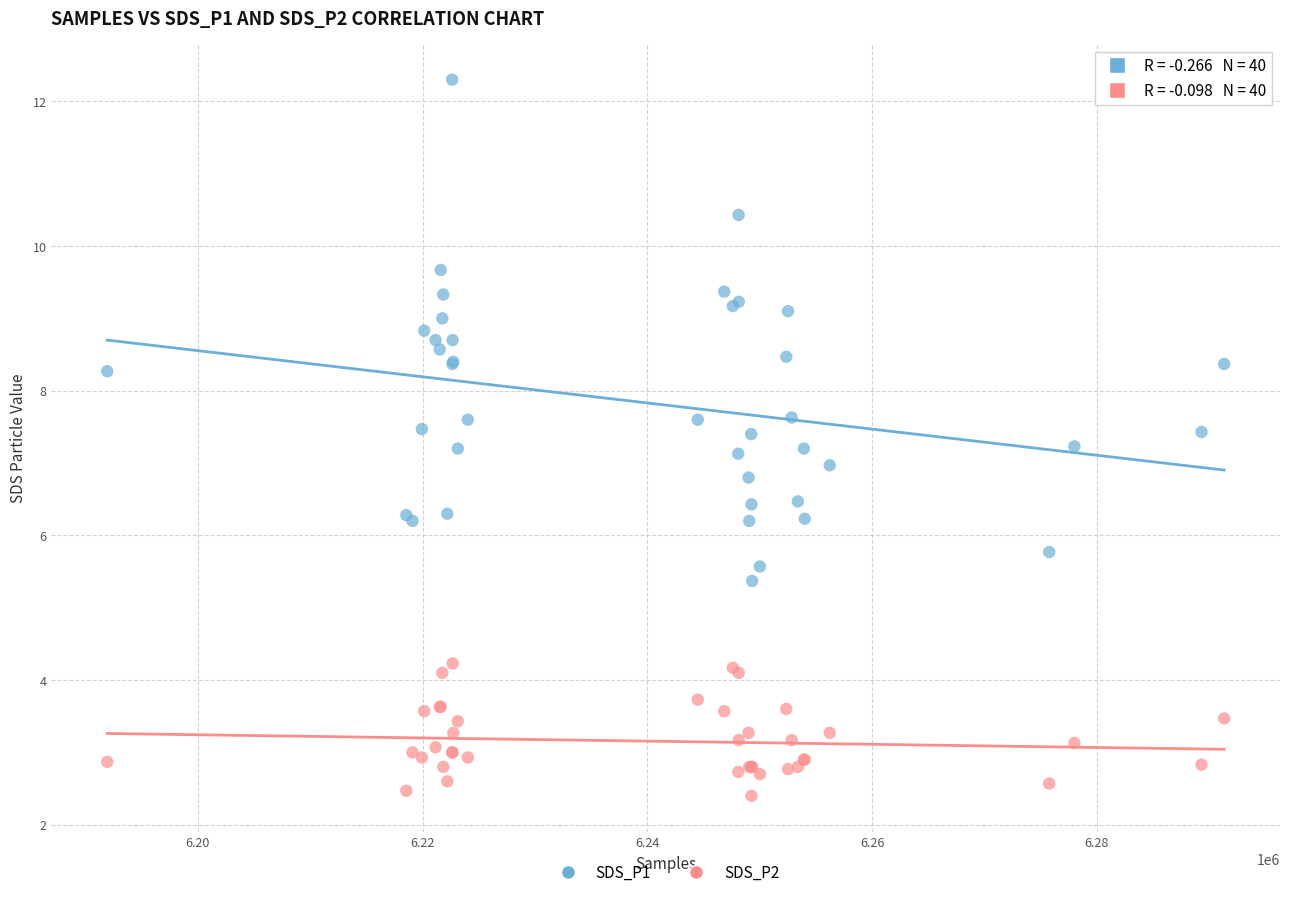

What is the X range (max minus min) for the scatter plot?

99382.0